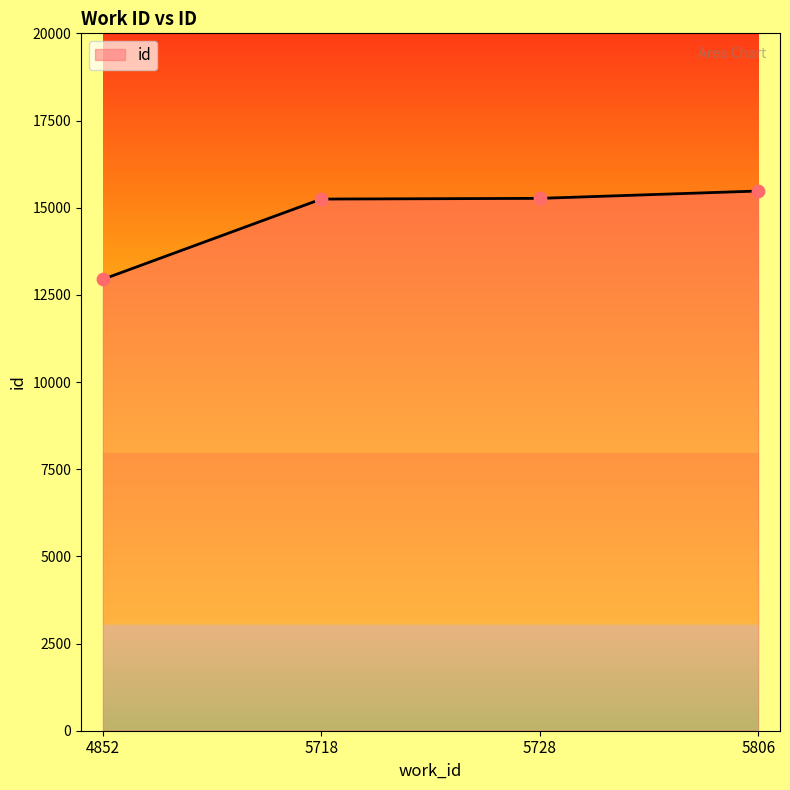

What is the change in value from 4852 to 5728?

+2321